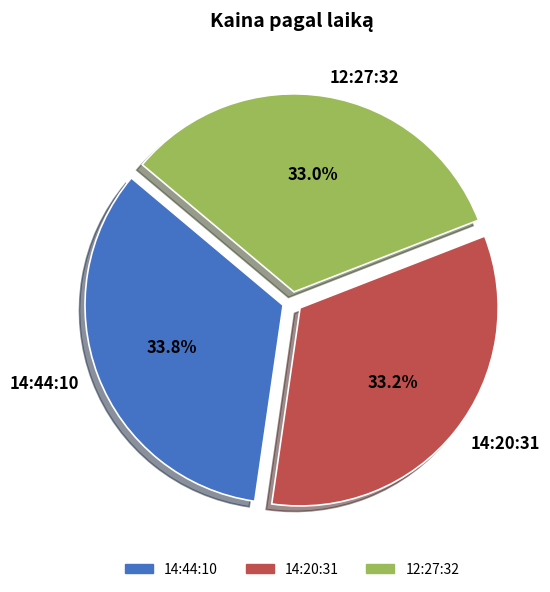

To the nearest percent, what is the combined percentage of 12:27:32 and 14:44:10?

67%